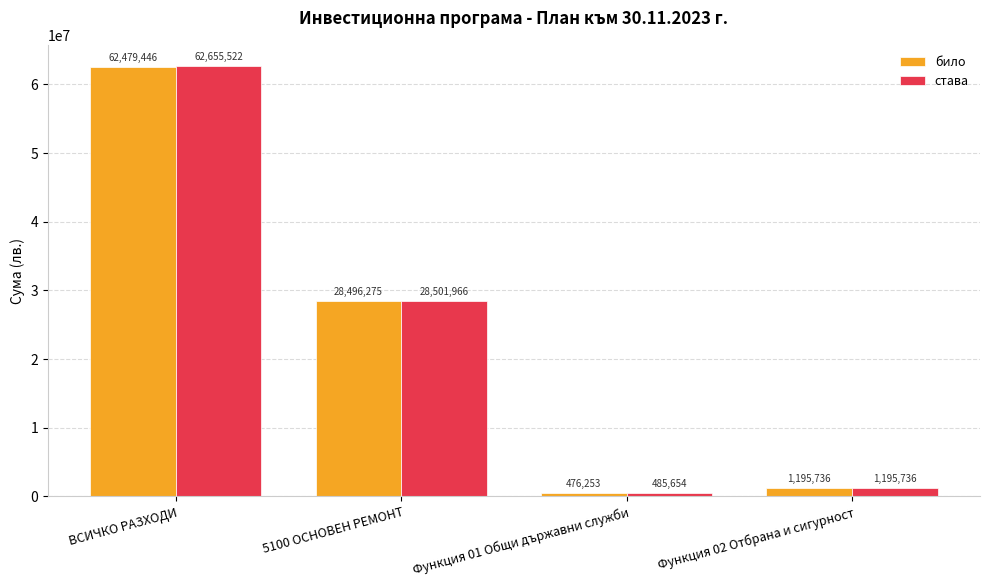

How many distinct data groups are displayed?

2